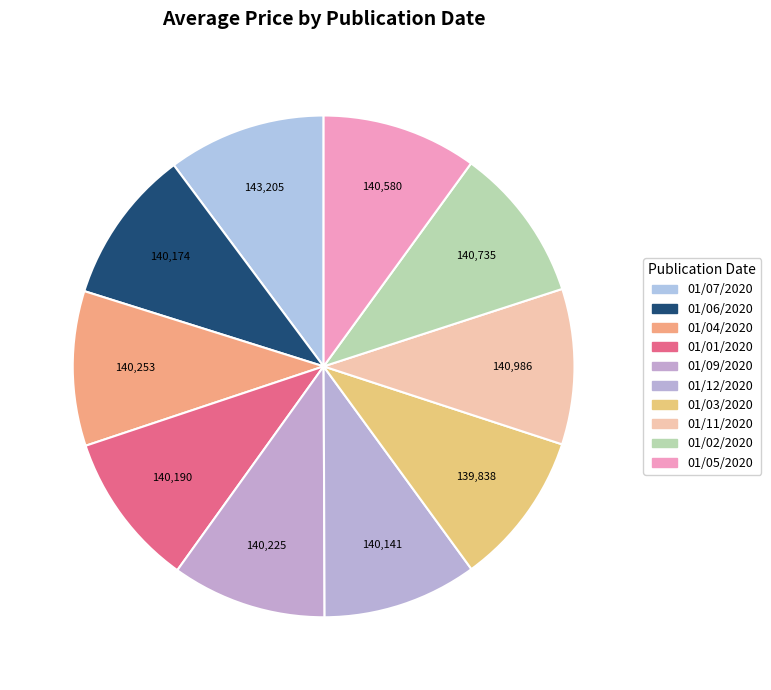

How many segments does this pie chart have?

10